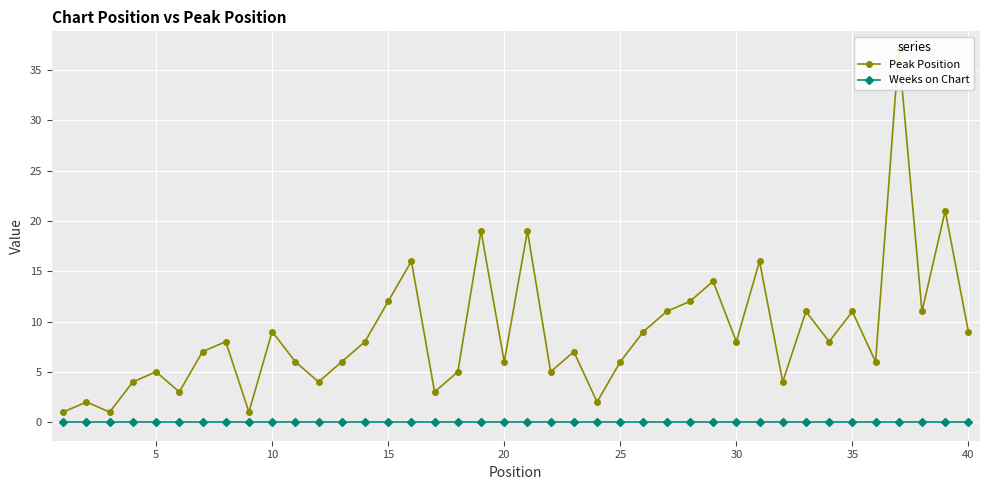

What is the difference between the maximum and minimum values in the Peak Position series?

36